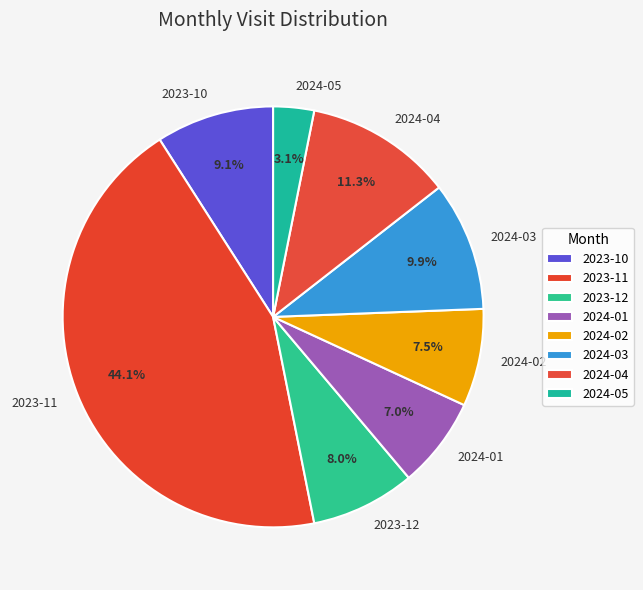

What is the largest slice in the pie chart?

2023-11